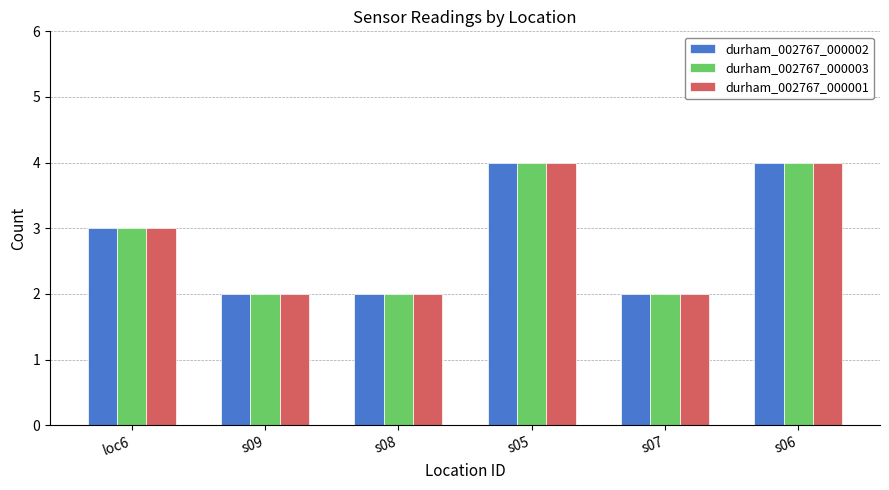

Where is durham_002767_000001 nearest to the value 3?

loc6